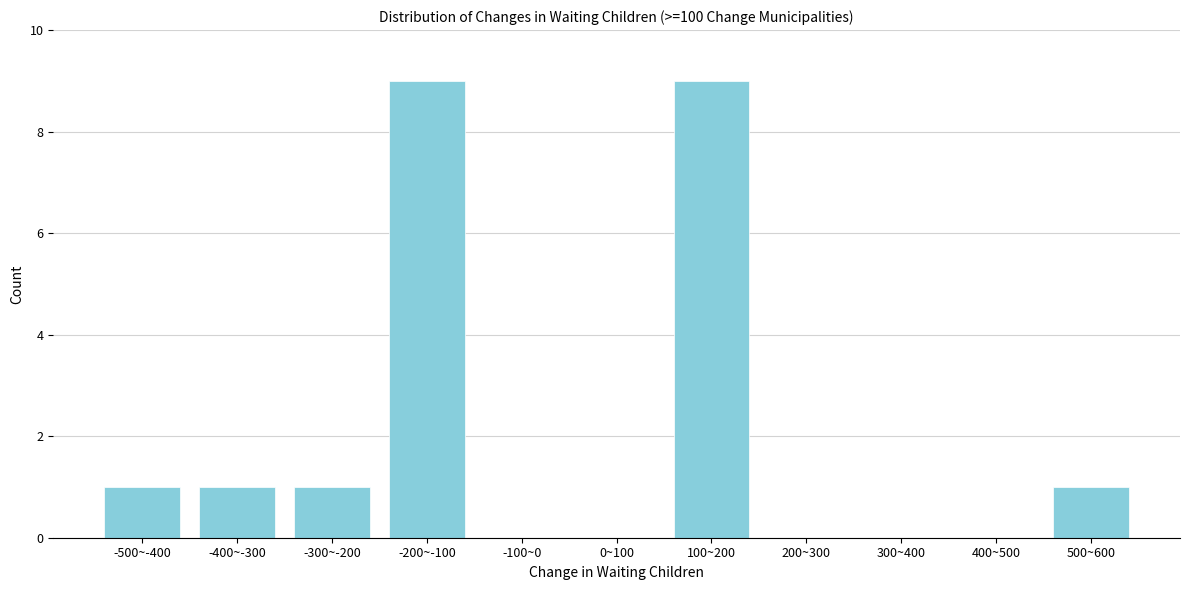

Reading left to right, what are all the values shown in this chart?

-500~-400=1	-400~-300=1	-300~-200=1	-200~-100=9	-100~0=0	0~100=0	100~200=9	200~300=0	300~400=0	400~500=0	500~600=1